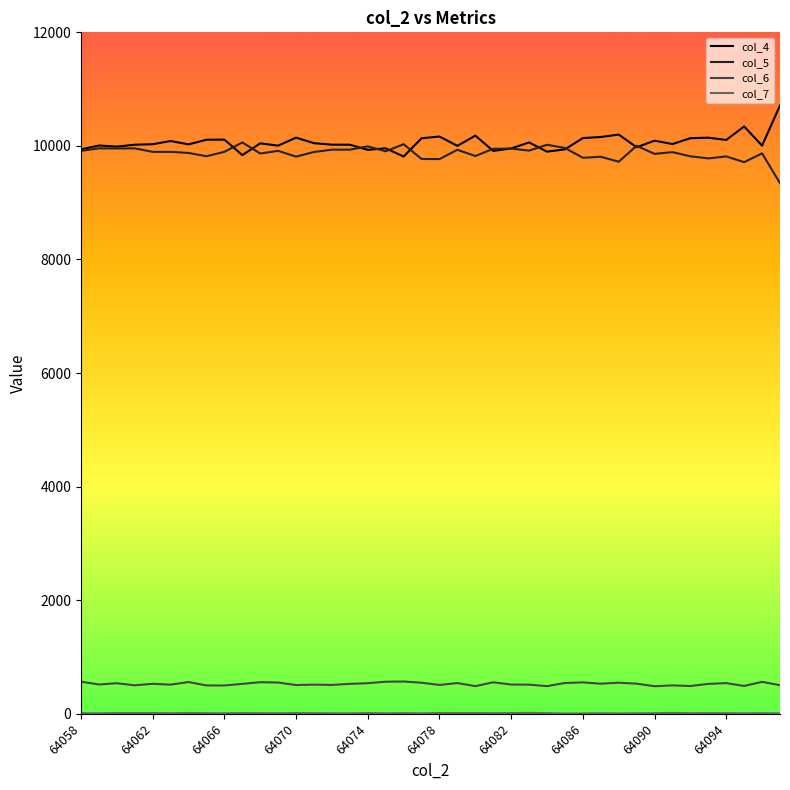

True or false: col_6 and col_4 intersect in this chart.

False